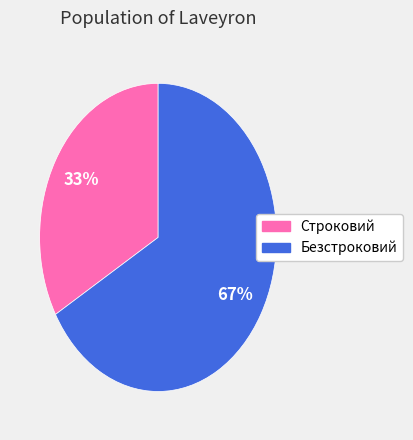

The Строковий slice represents 25% of the pie. True or false?

False